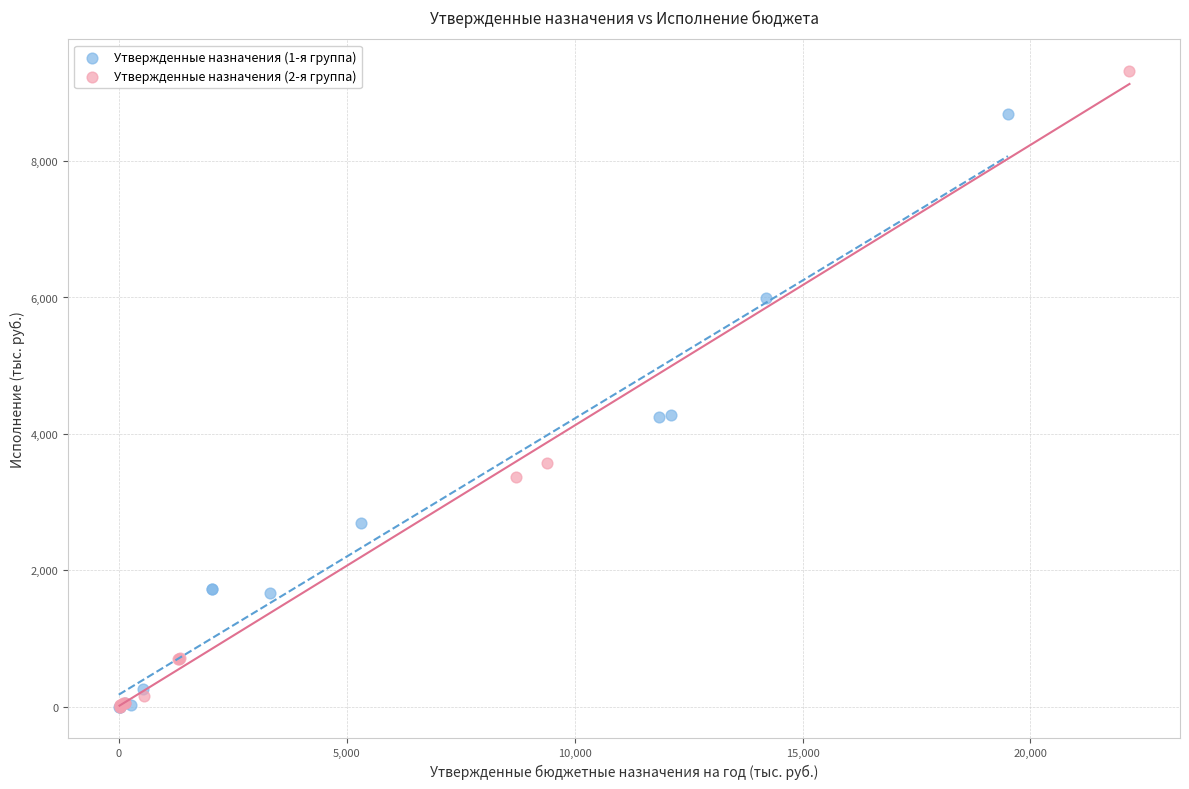

Which series contains the highest Y value?

Утвержденные назначения (2-я группа)